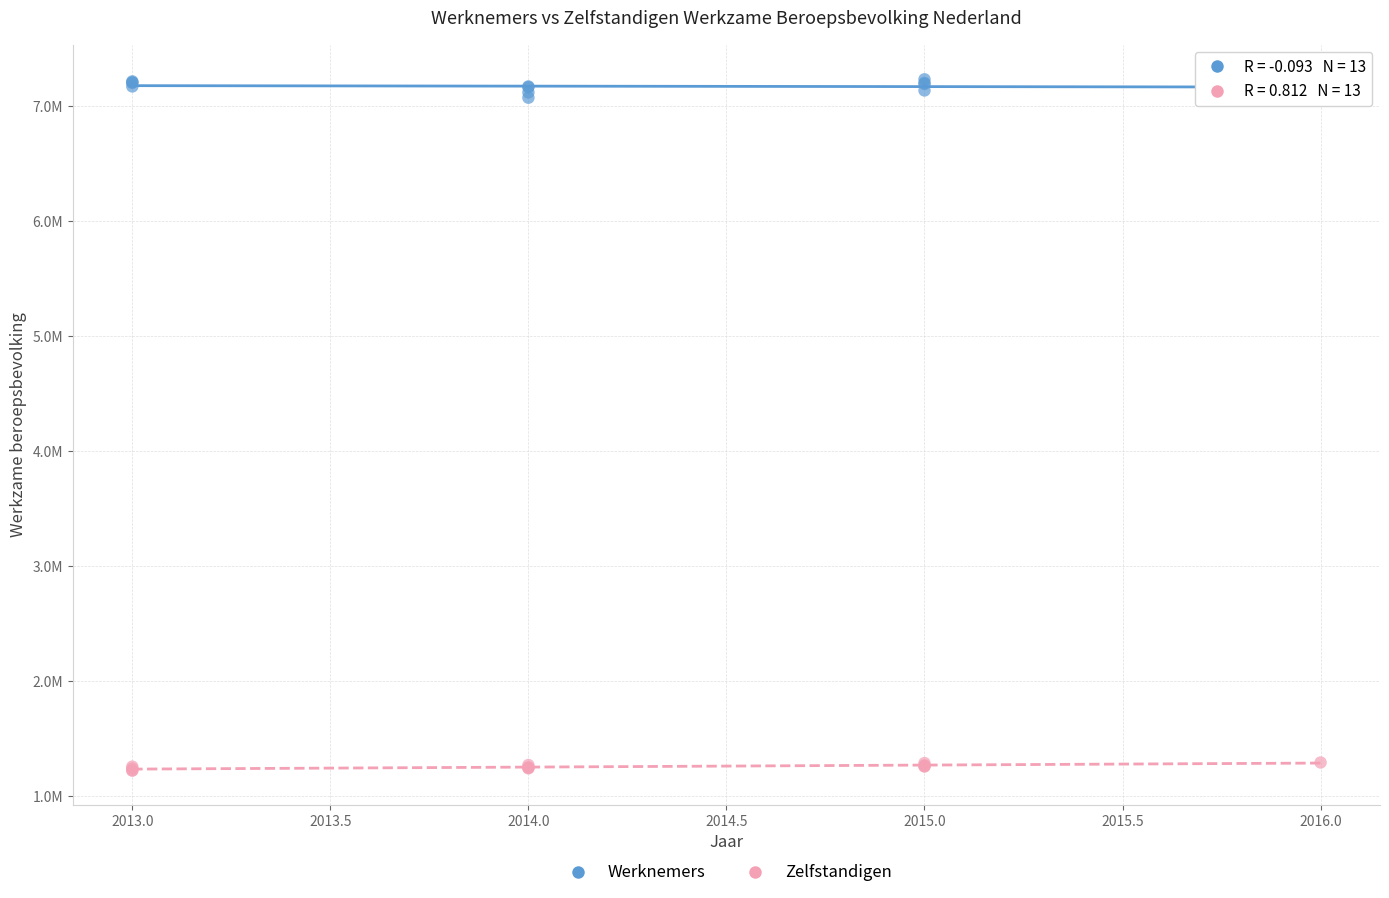

What are all the series names shown in the legend?

Werknemers, Zelfstandigen